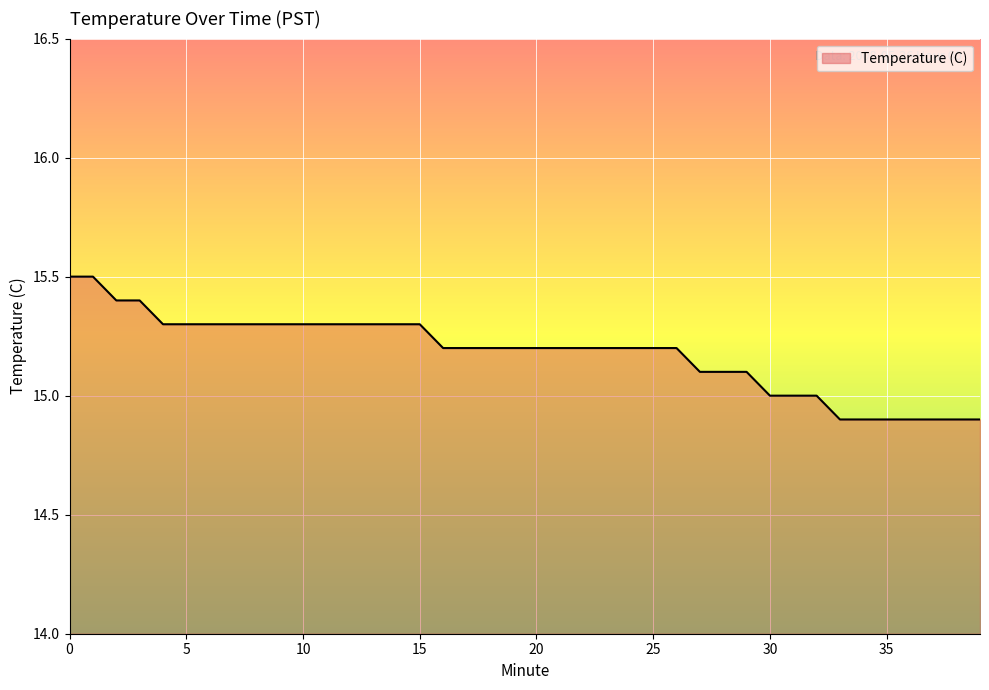

What is the difference between the maximum and minimum values?

0.6